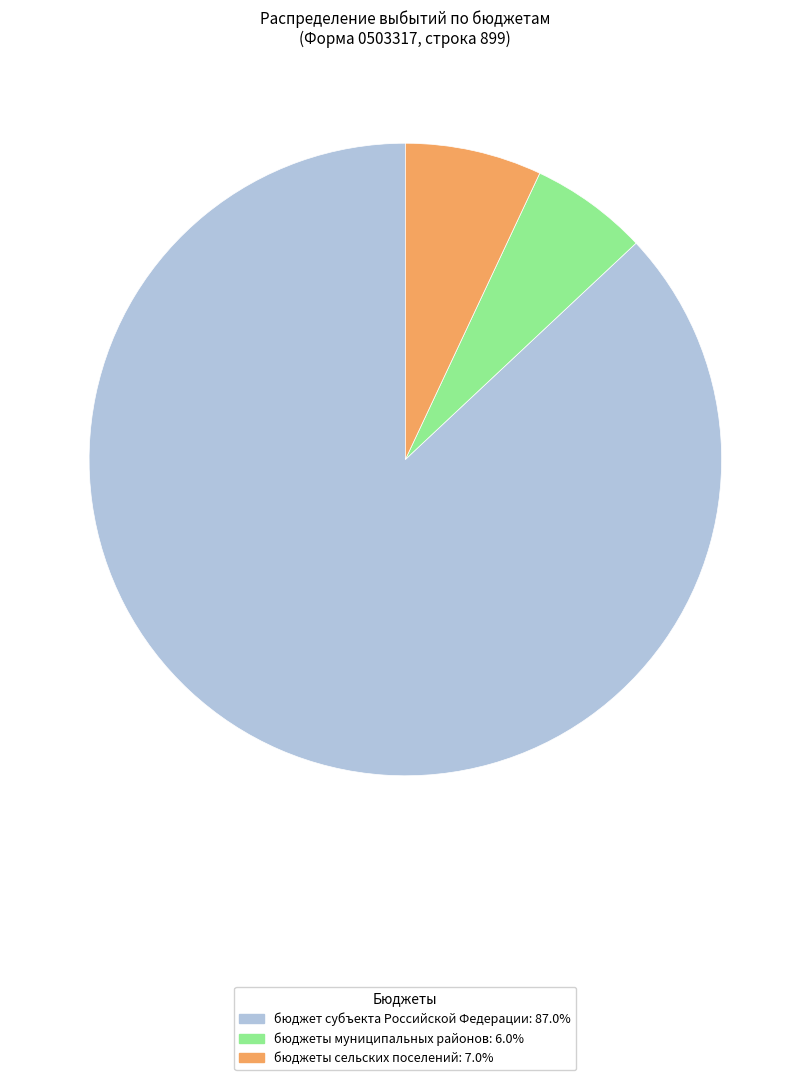

How many slices are in this pie chart?

3